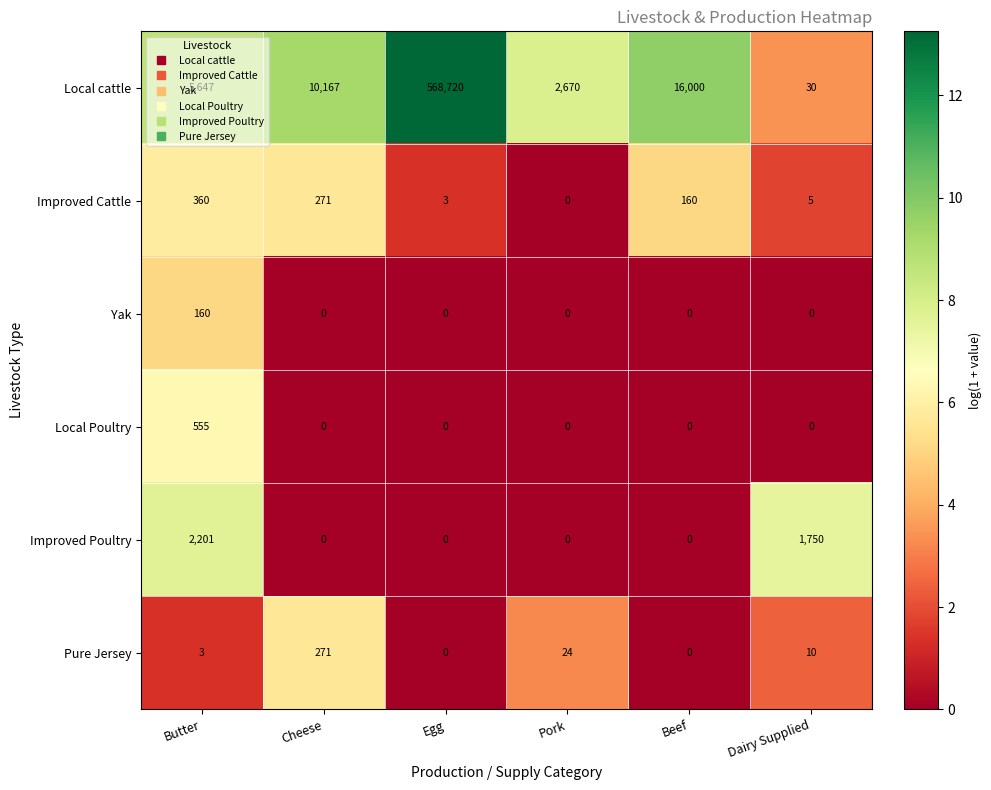

Rank the series by their maximum value, from lowest to highest.

Yak, Pure Jersey, Improved Cattle, Local Poultry, Improved Poultry, Local cattle